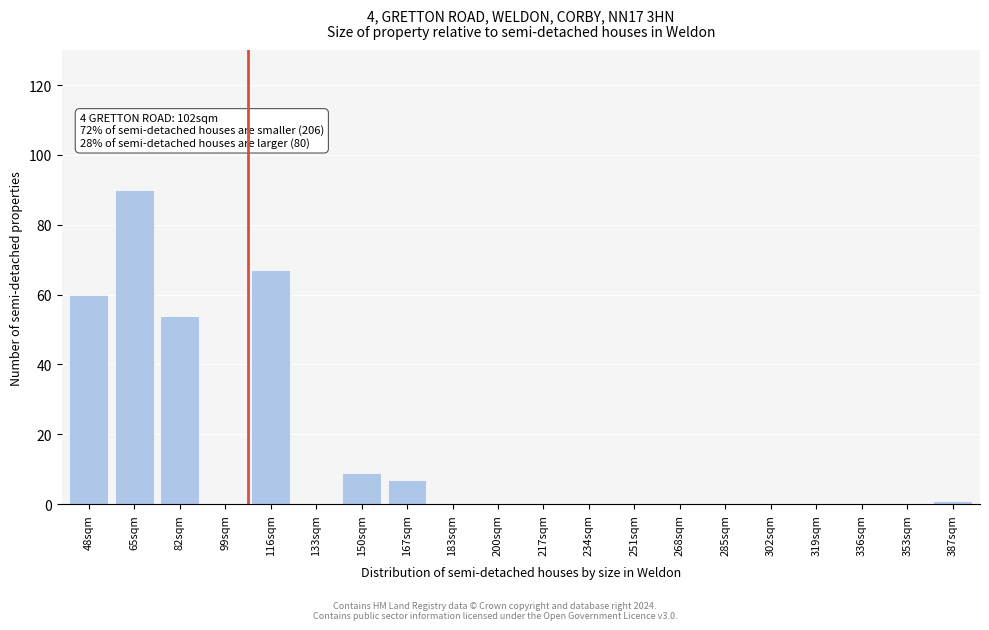

Reading right to left, extract all data points from this chart.

387sqm=1	353sqm=0	336sqm=0	319sqm=0	302sqm=0	285sqm=0	268sqm=0	251sqm=0	234sqm=0	217sqm=0	200sqm=0	183sqm=0	167sqm=7	150sqm=9	133sqm=0	116sqm=67	99sqm=0	82sqm=54	65sqm=90	48sqm=60